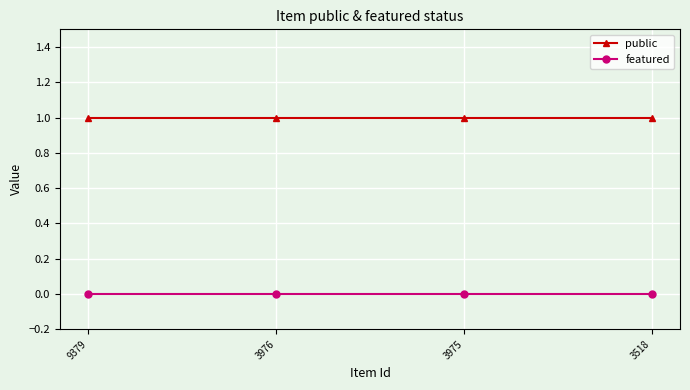

Is this an area chart (filled region under the line)?

No